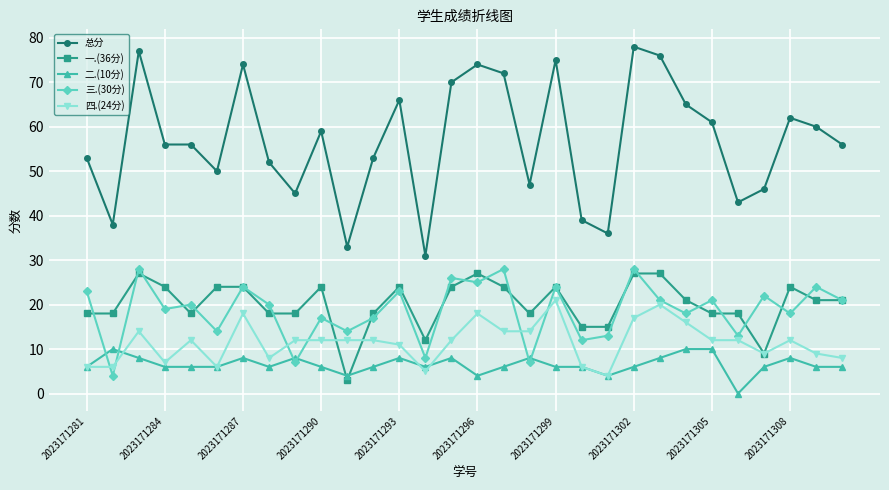

What is the maximum value shown in the chart?

78